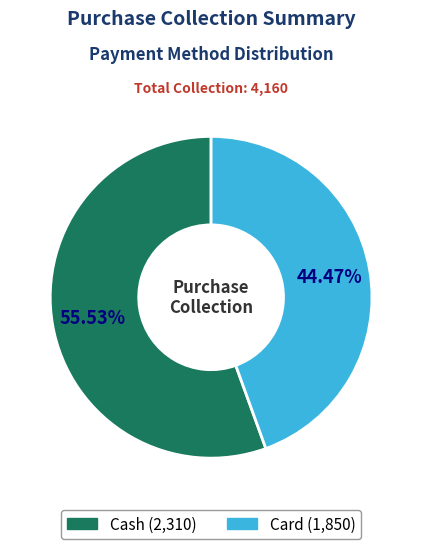

Count the number of slices in the pie.

2